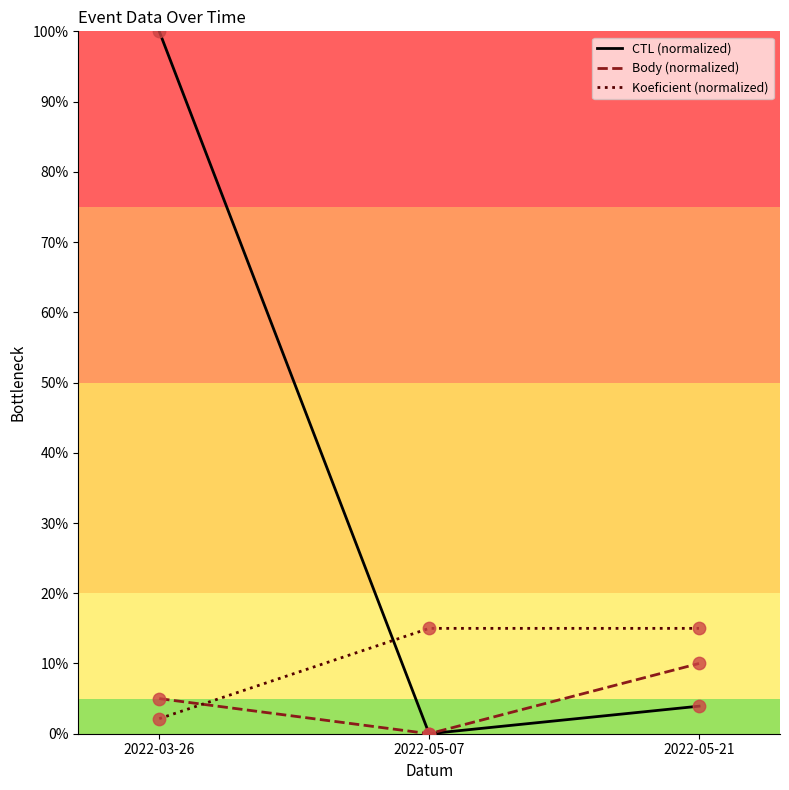

At how many categories does at least one series exceed 80?

1